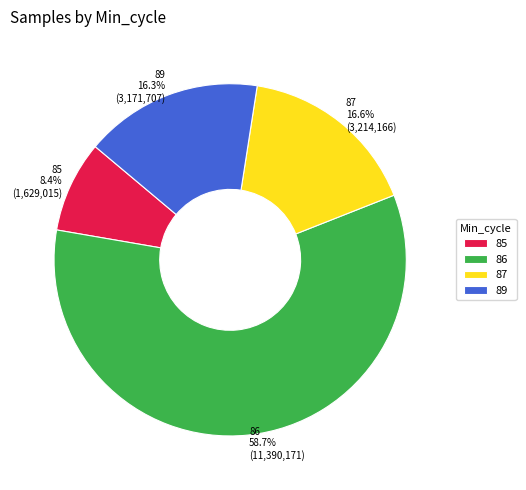

Is the sum of 86 and 87 greater than half?

Yes